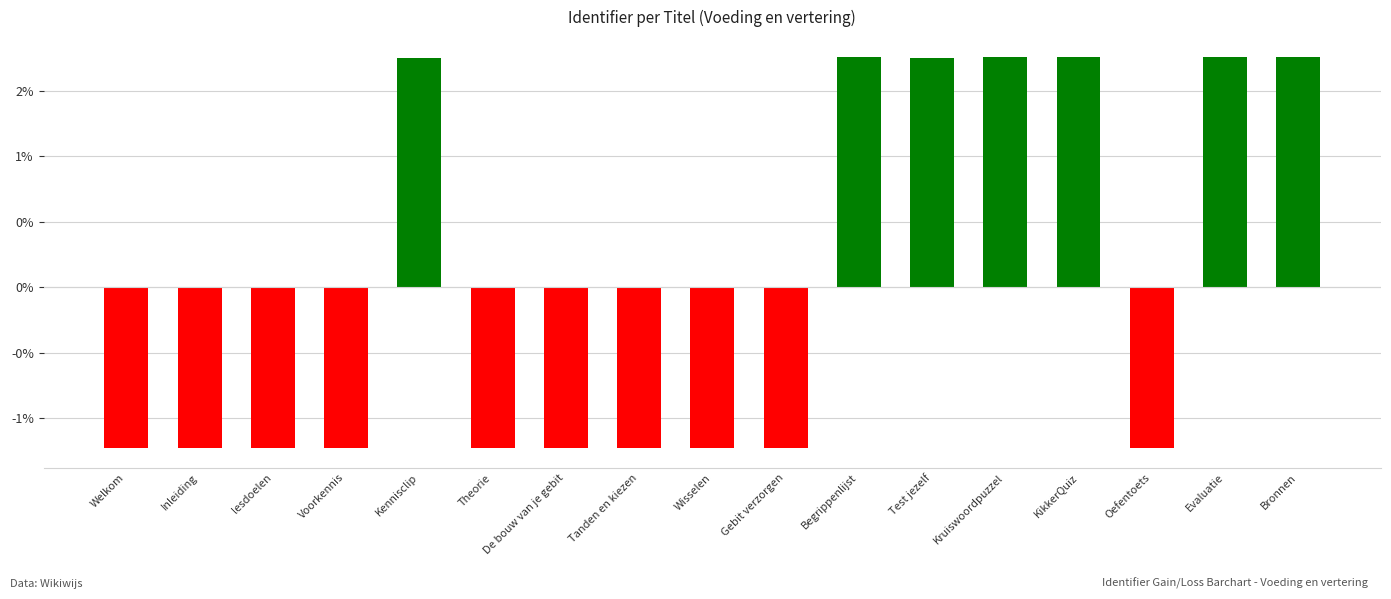

The chart shows a value of 1.7 at Kennisclip. True or false?

True